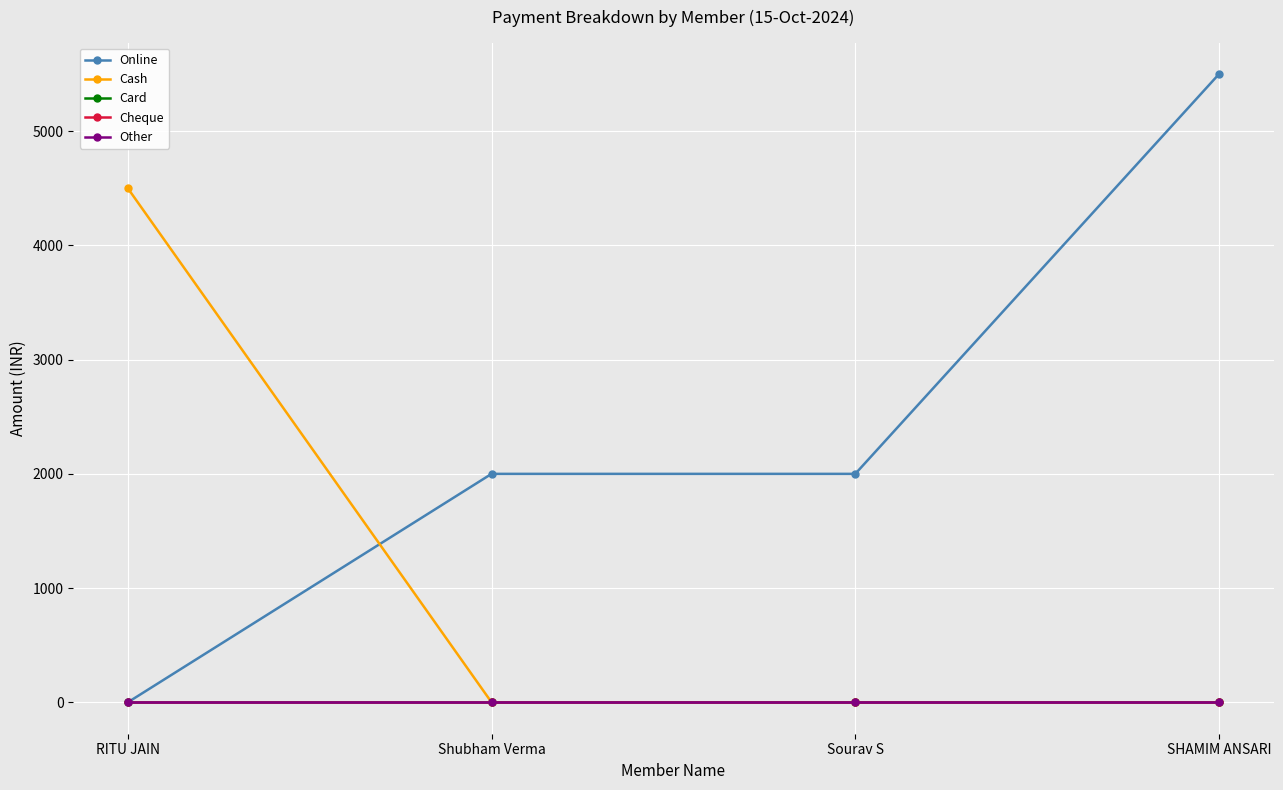

Is this an area chart (filled region under the line)?

No